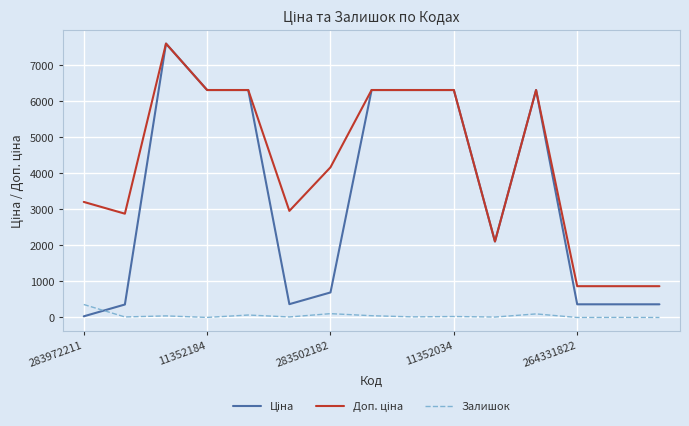

What is the maximum value shown in the chart?

7596.5